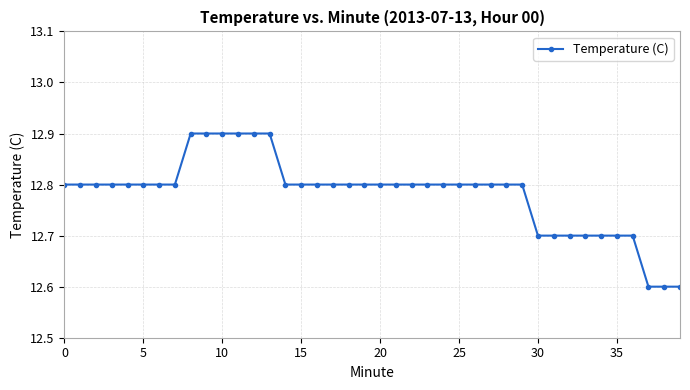

Count the number of categories in the chart.

40